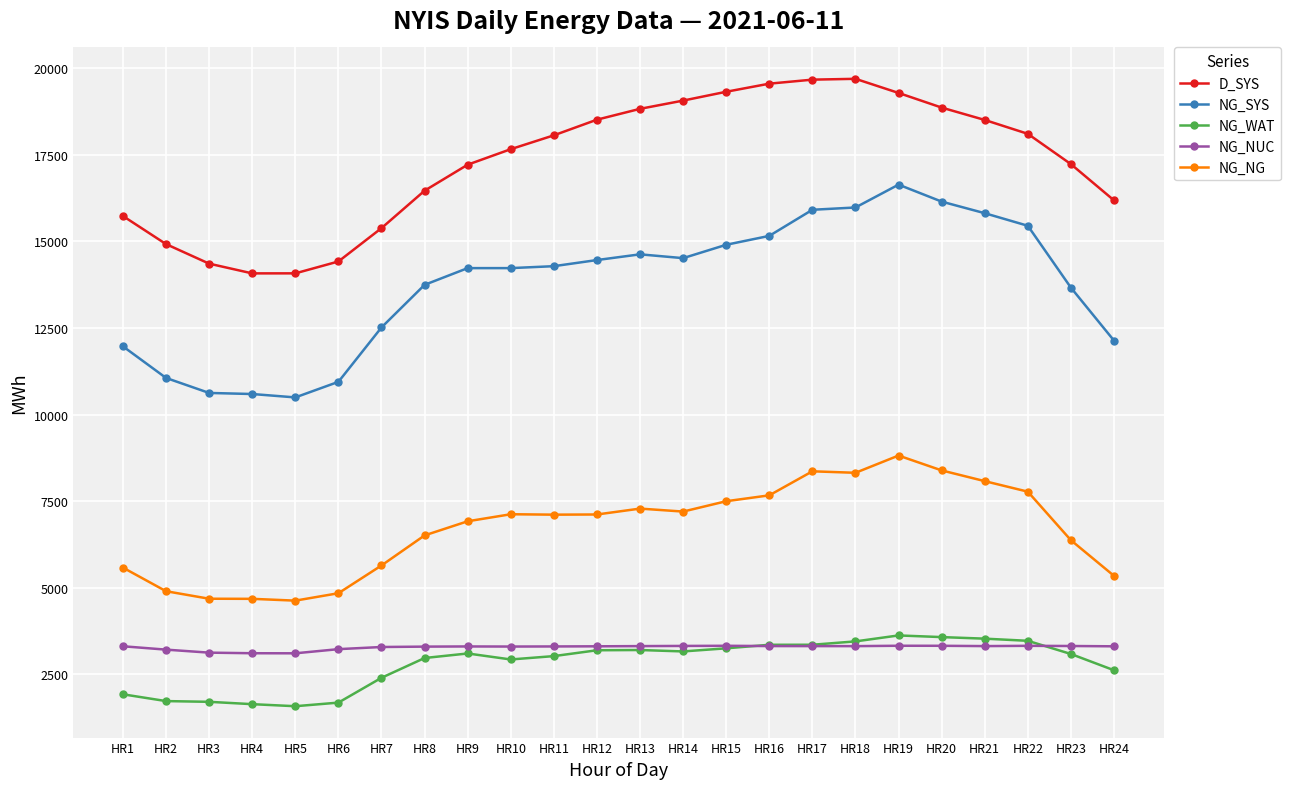

What is the highest value of the NG_WAT series?

3623